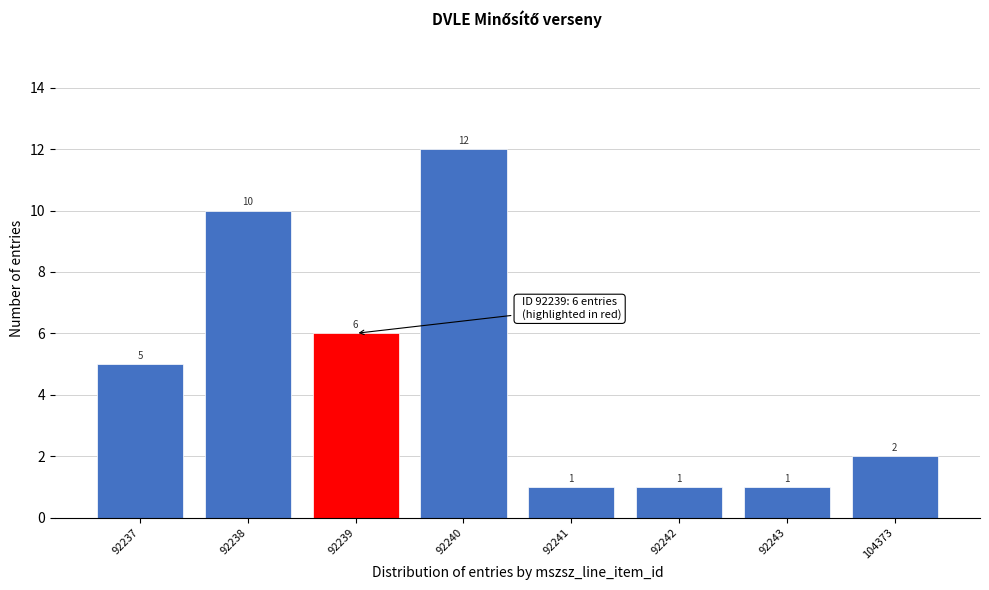

Reading left to right, what are all the values shown in this chart?

92237=5	92238=10	92239=6	92240=12	92241=1	92242=1	92243=1	104373=2